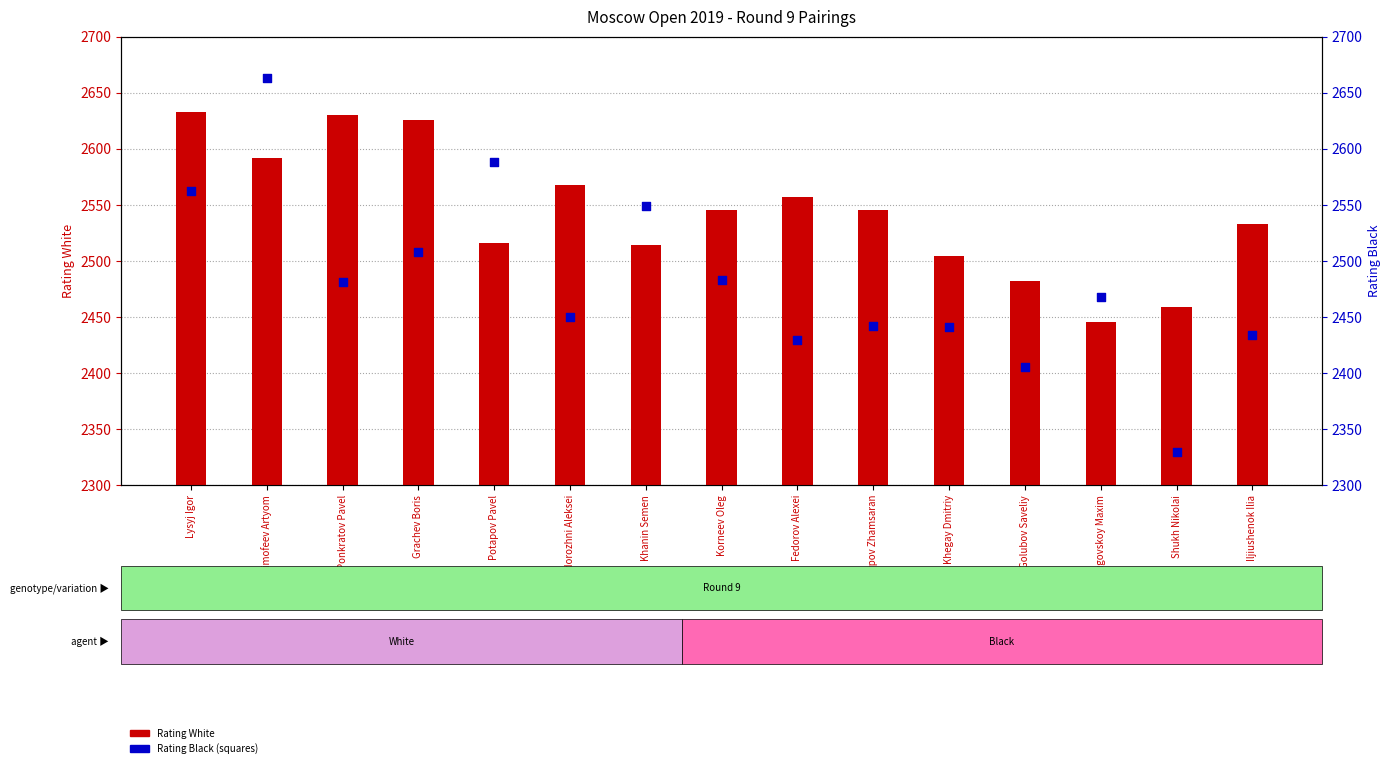

What are all the series names shown in the legend?

Rating White, Rating Black